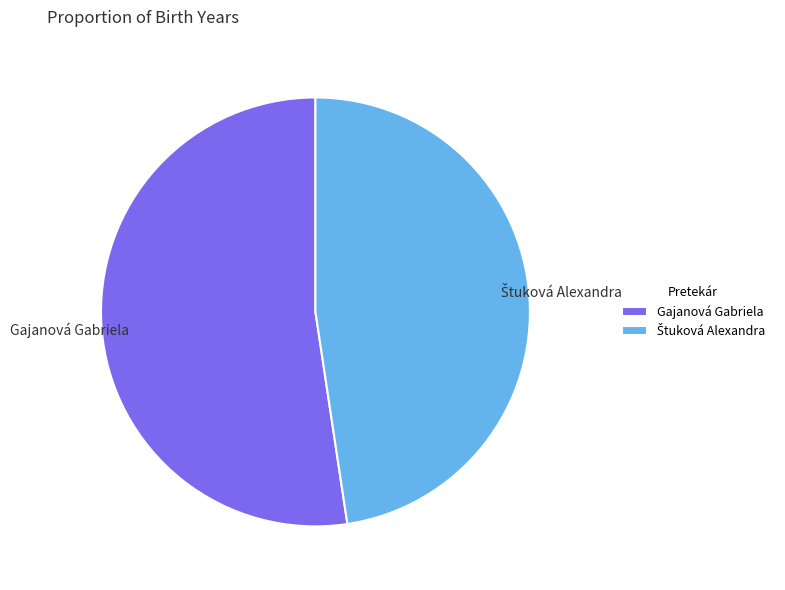

Does Gajanová Gabriela represent more than half of the total?

Yes